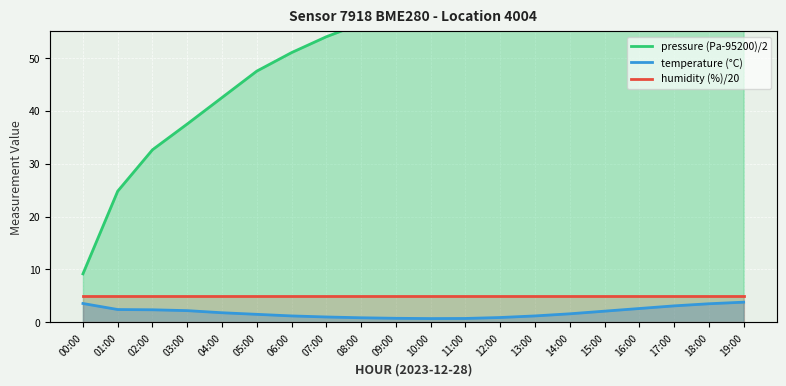

True or false: pressure (Pa-95200)/2 has more than 2 points higher than both neighbors.

False